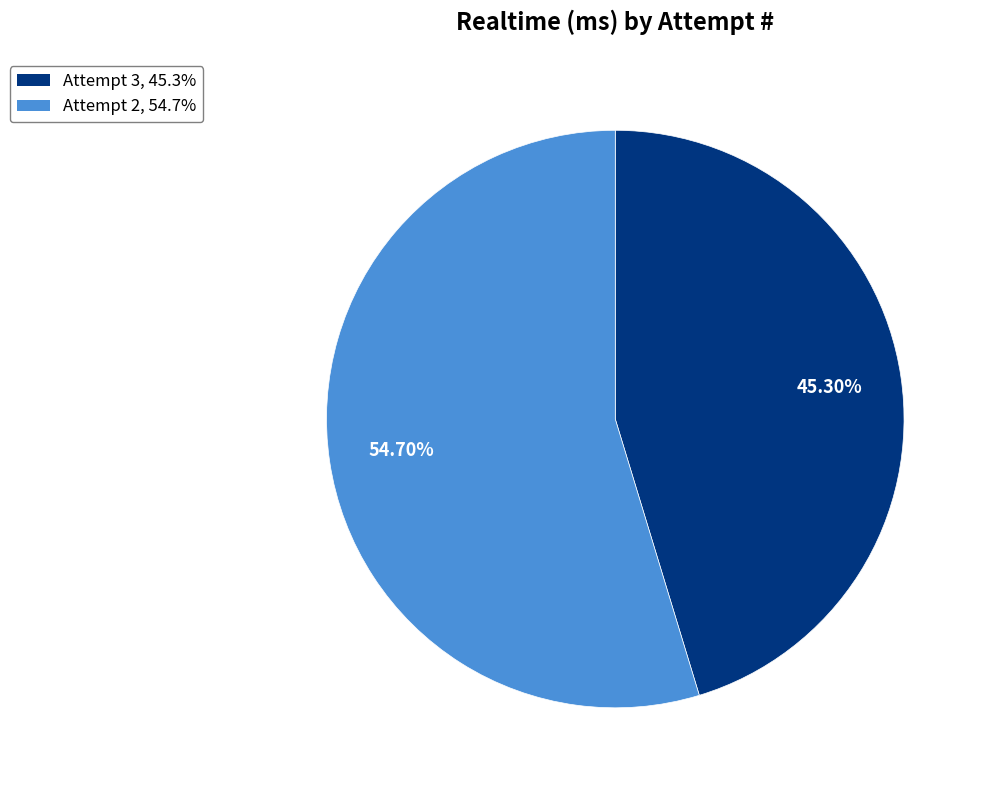

What percentage is the Attempt 2 slice, to the nearest percent?

55%